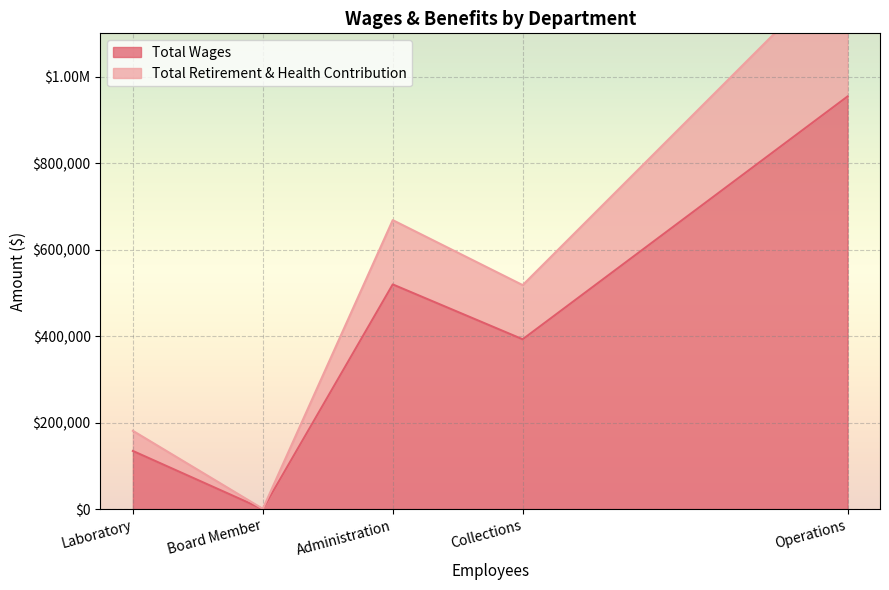

What is the average value of the Total Wages series?

400069